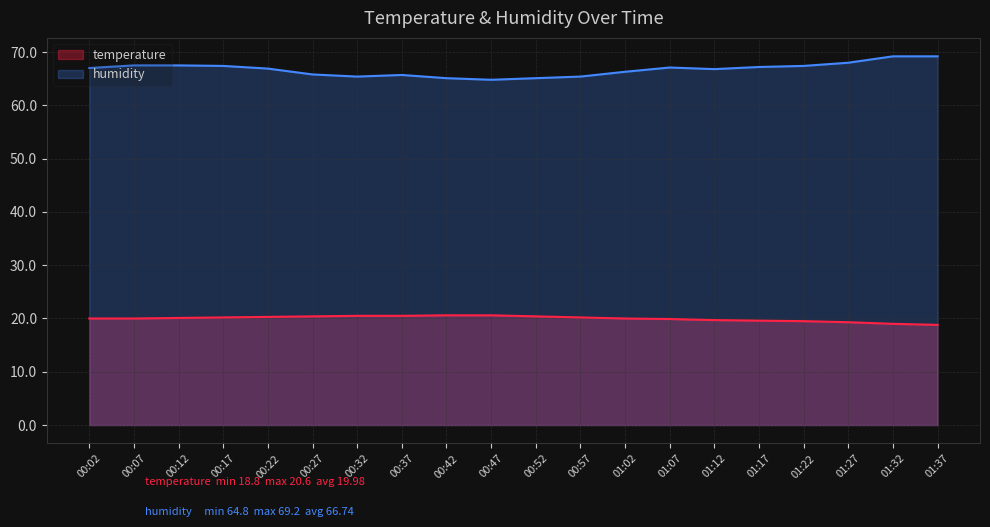

Which series has the widest spread of values?

humidity